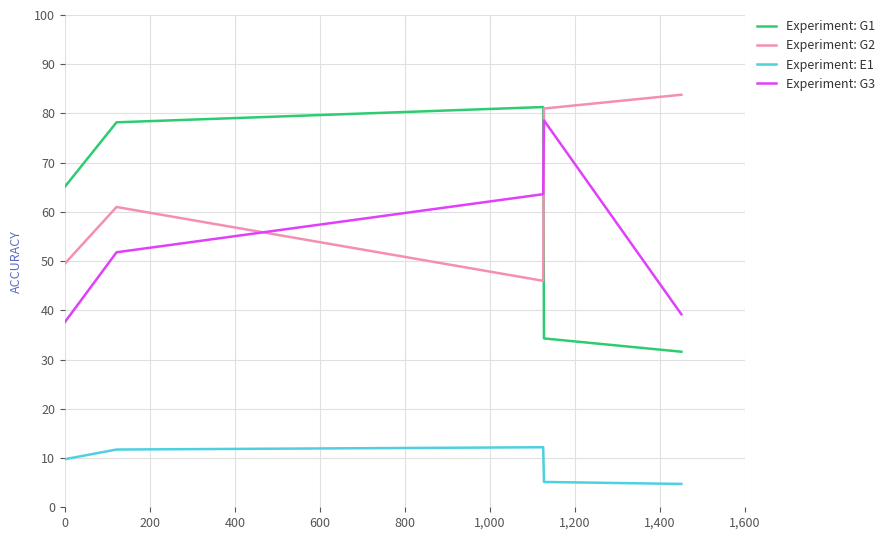

What is the value of the Experiment: G3 point at the 3rd from the left?

63.6